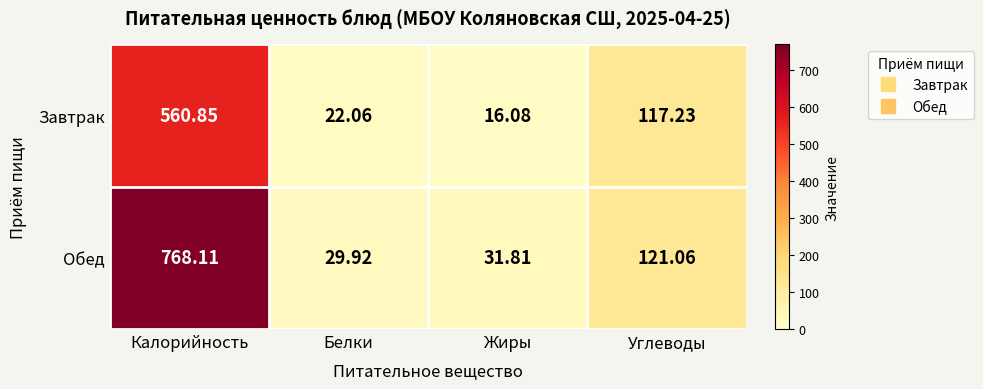

Which series has the largest total across all categories?

Обед